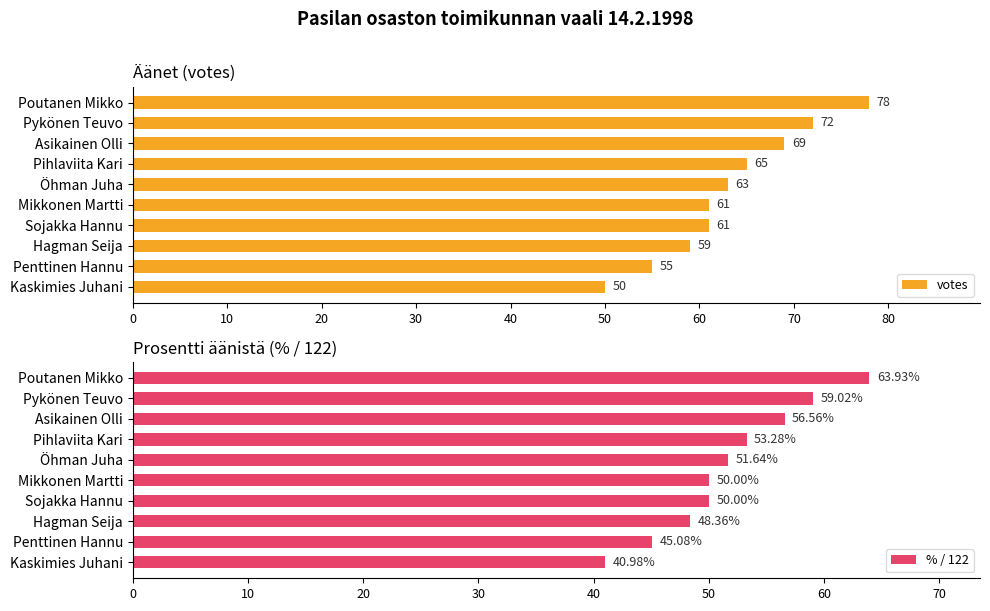

At which label does votes reach its peak?

Poutanen Mikko